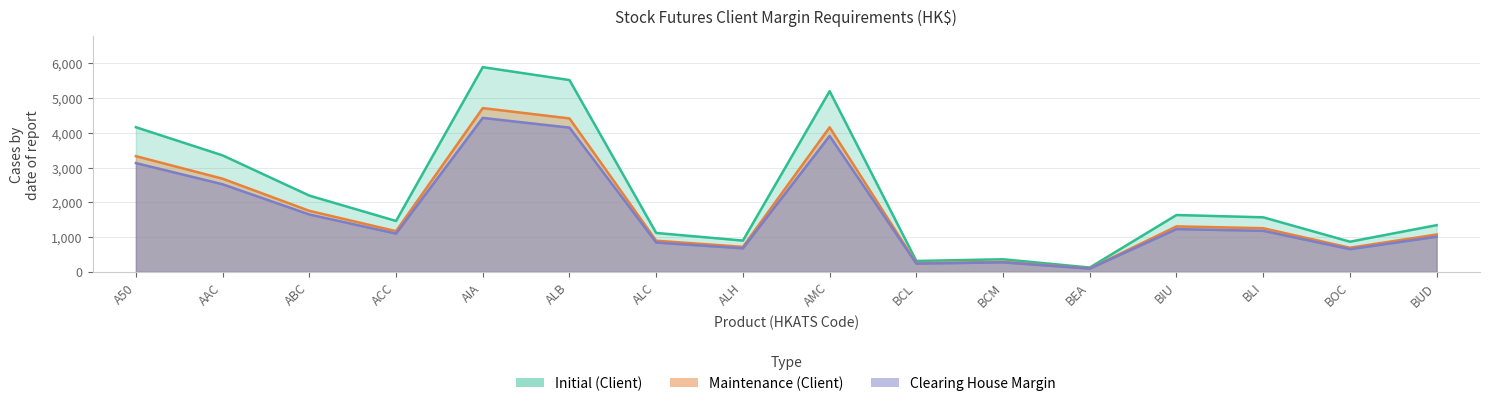

At how many categories does at least one series exceed 1307?

10